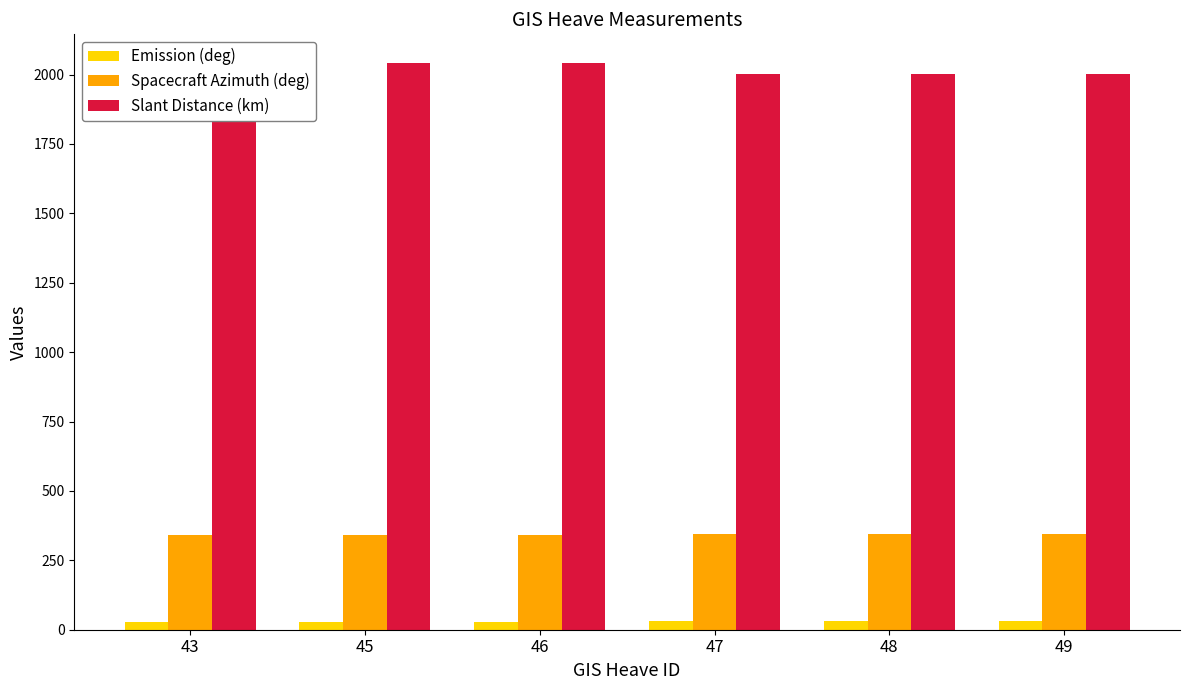

What is the difference between the maximum and minimum values in the Emission (deg) series?

2.1